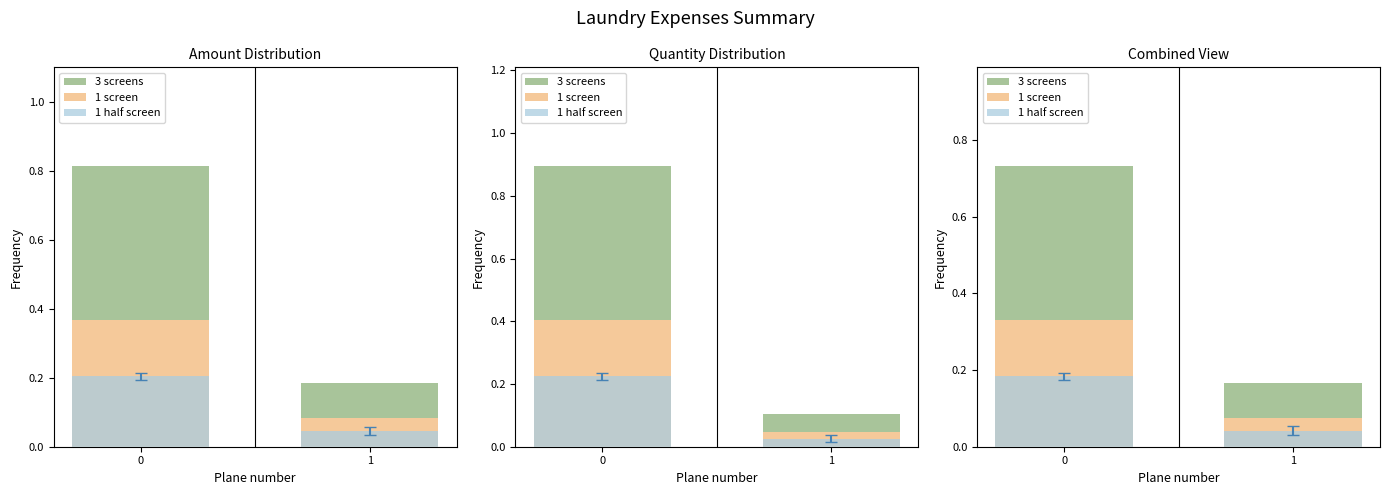

Reading right to left, what are all the values shown in this chart?

3 screens: 1=0.2	0=0.7
1 screen: 1=0.1	0=0.3
1 half screen: 1=0.0	0=0.2